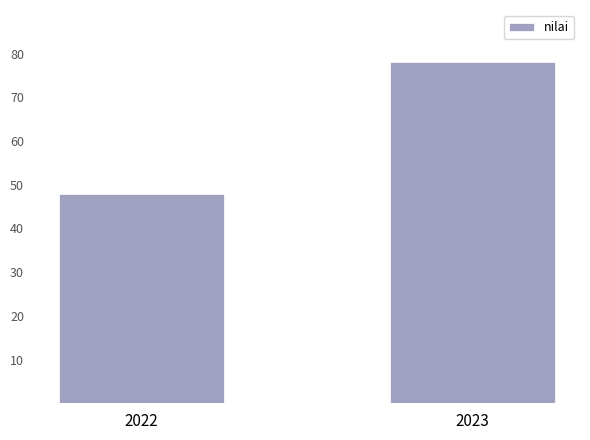

What is the maximum value shown in the chart?

78.2